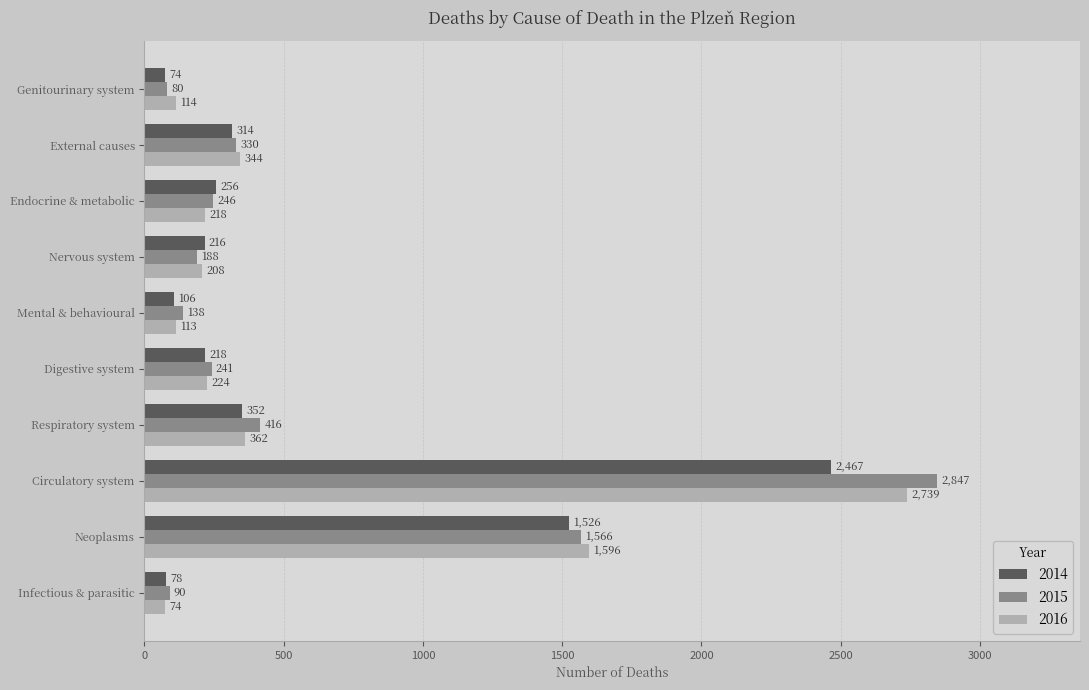

How many distinct data groups are displayed?

3